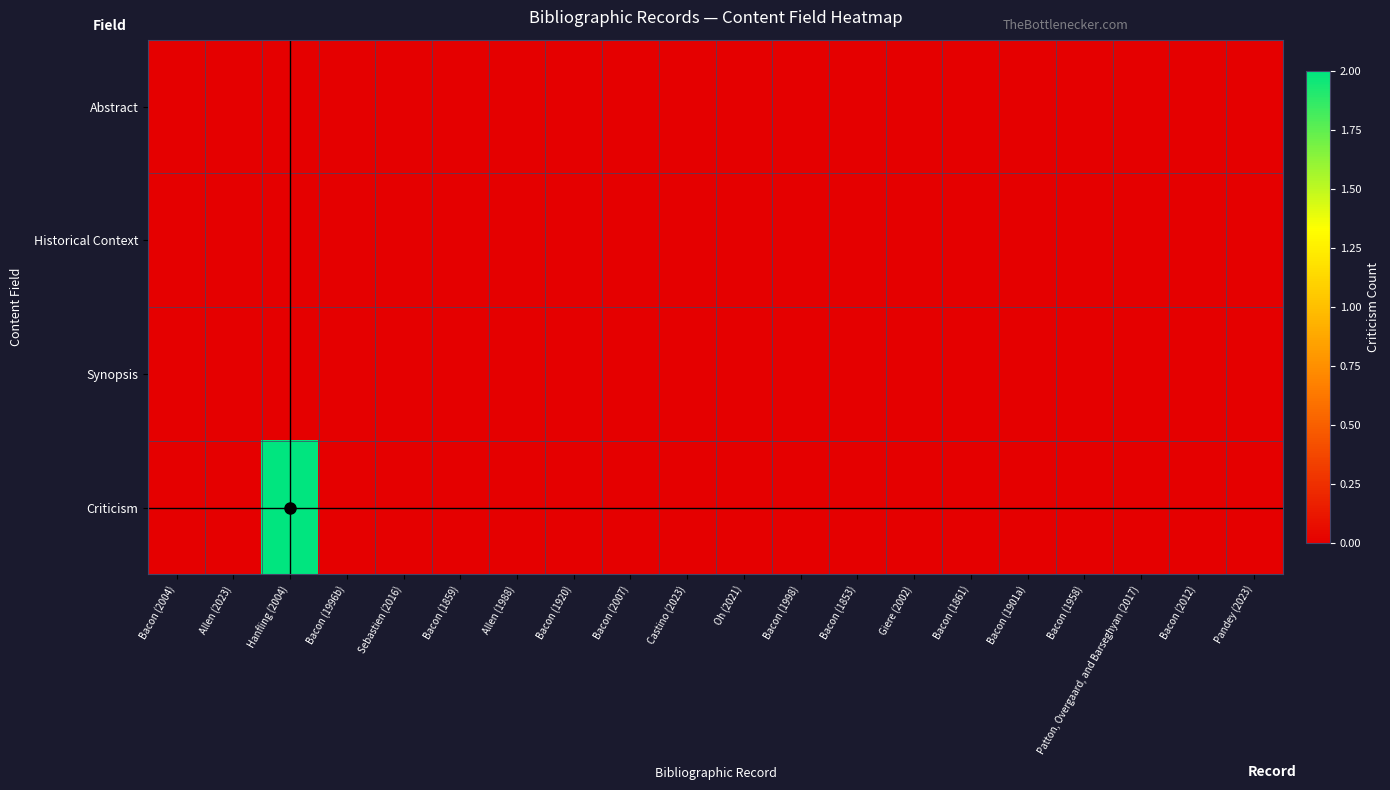

At how many categories does at least one series exceed 0?

1